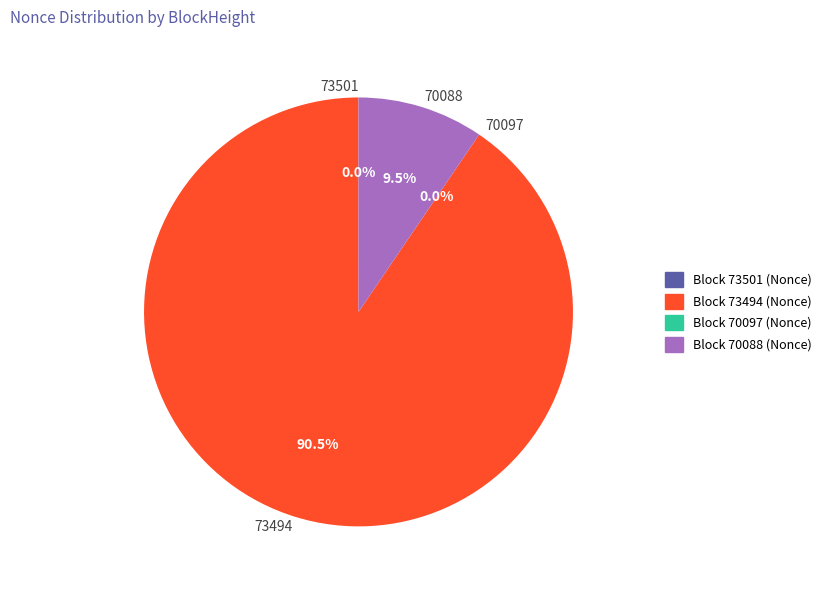

What is the ratio of the value at 73494 to the value at 70088?

9.5